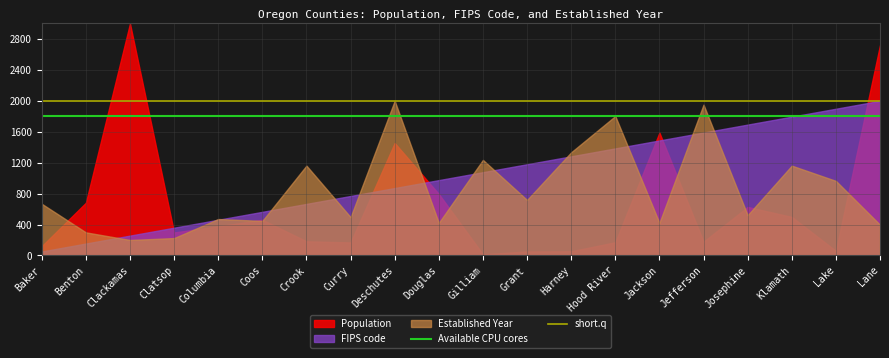

Which series has the largest total across all categories?

FIPS code